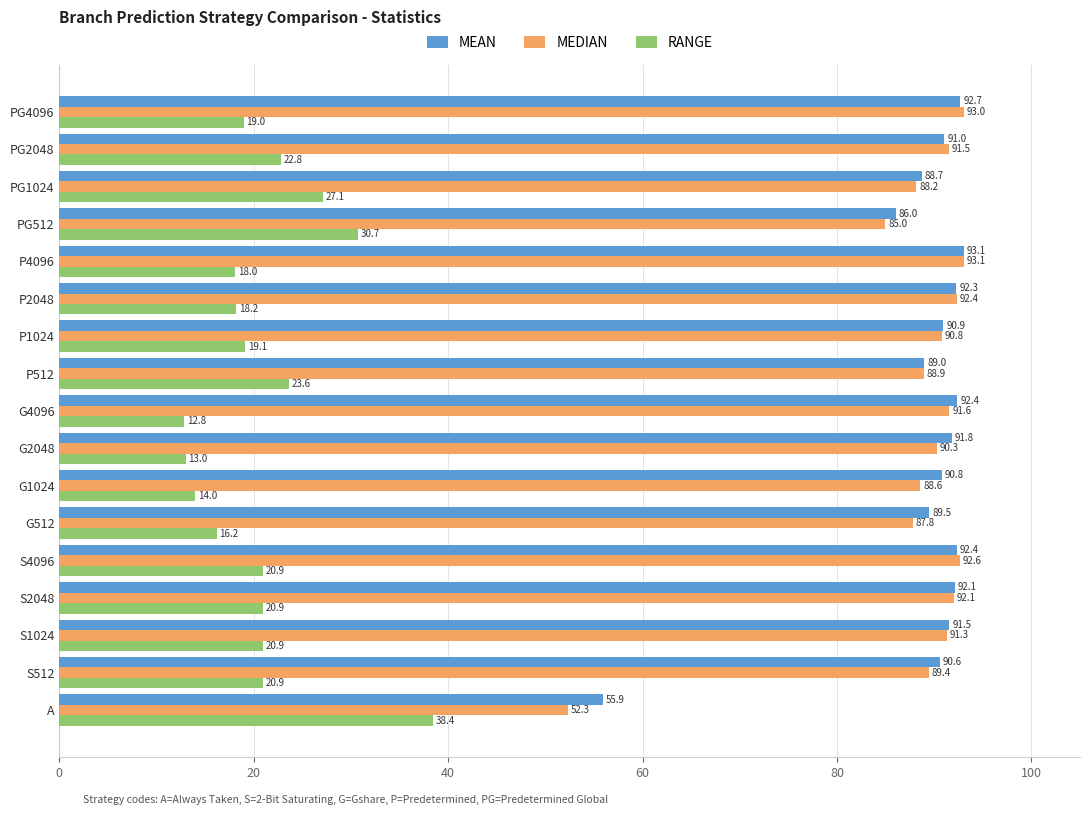

The MEDIAN series shows 91.6 at G4096. True or false?

True